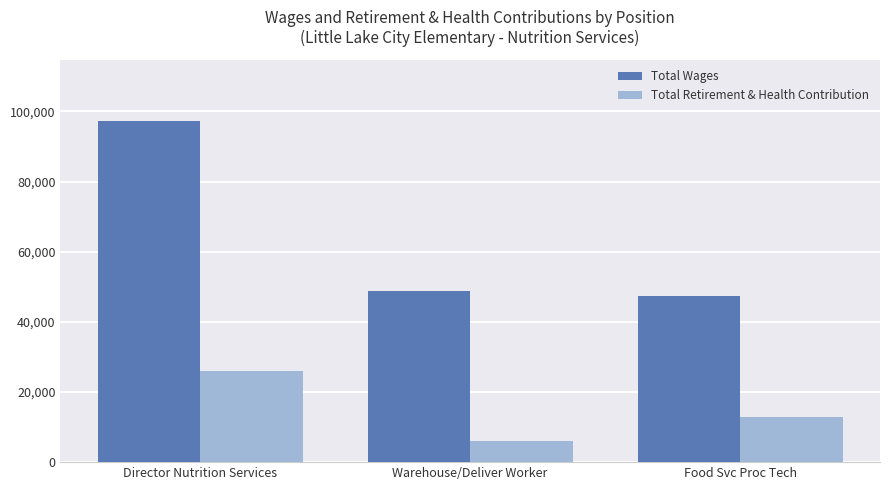

Where does the Total Retirement & Health Contribution series first go above 12752?

Director Nutrition Services